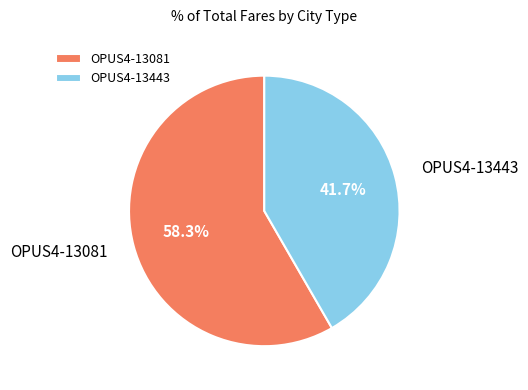

To the nearest percent, what percentage of the pie is OPUS4-13443?

42%